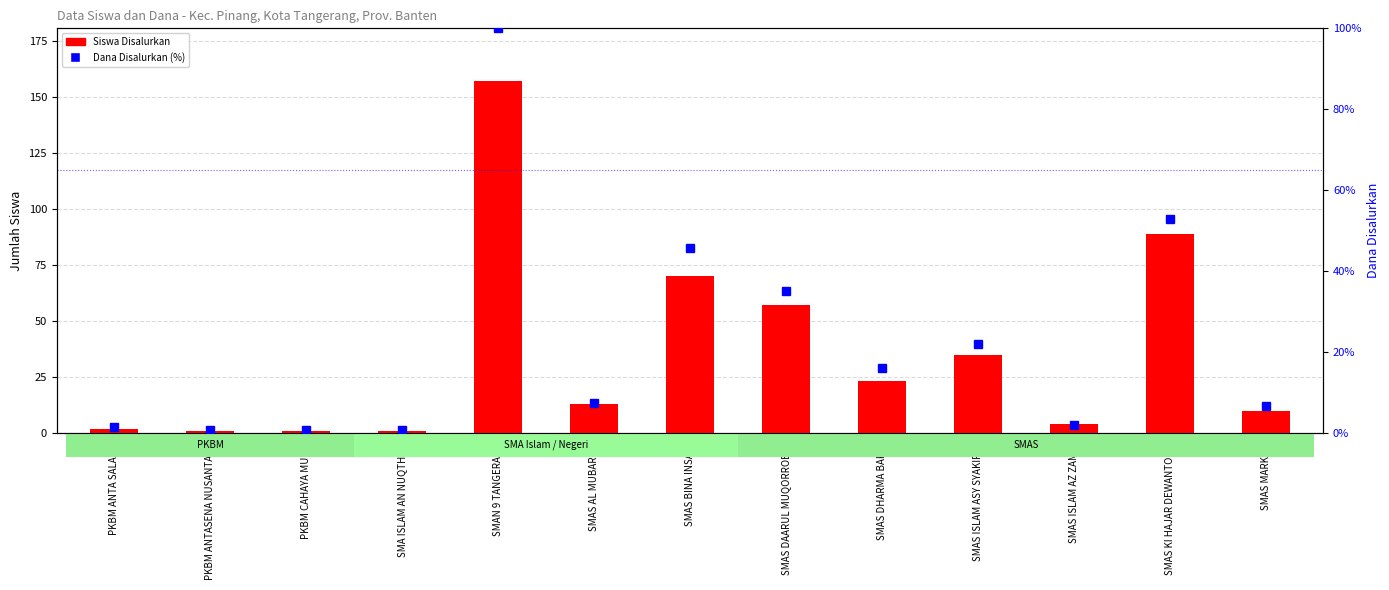

What is the difference between the second highest and second lowest values in the Dana Disalurkan (%) series?

52.3